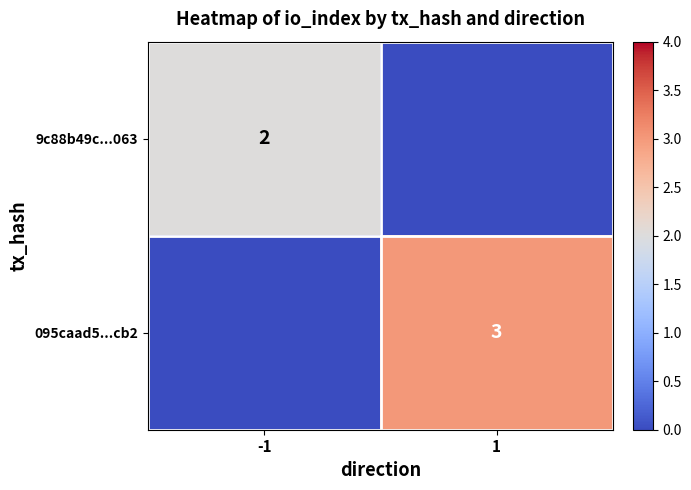

True or false: 9c88b49c...063 has a value of 1 at -1.

False